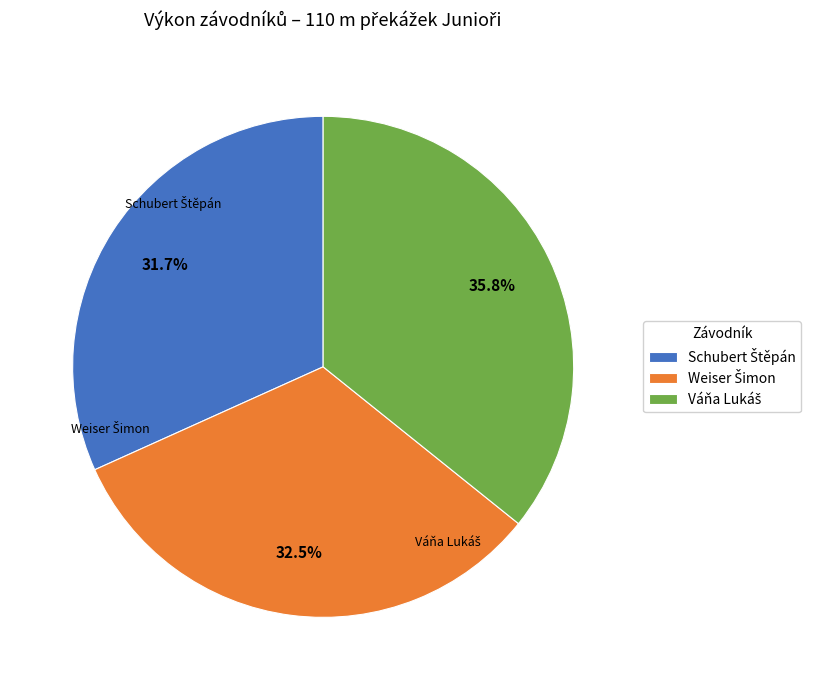

Does any single category account for the majority?

No